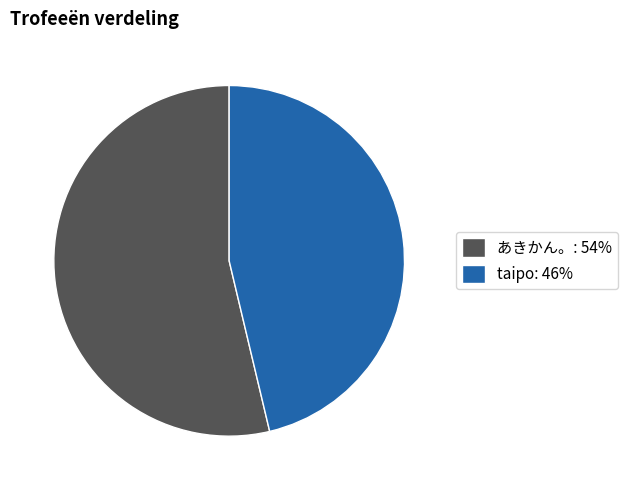

Rank the categories by value from lowest to highest.

taipo: 46%, あきかん。: 54%